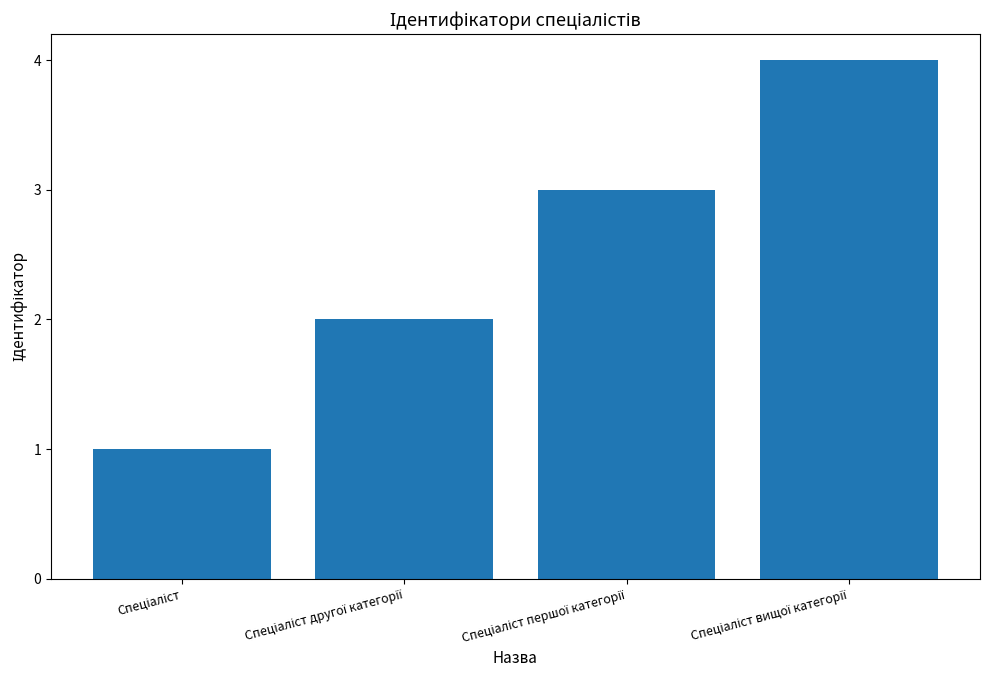

What is the maximum value shown in the chart?

4